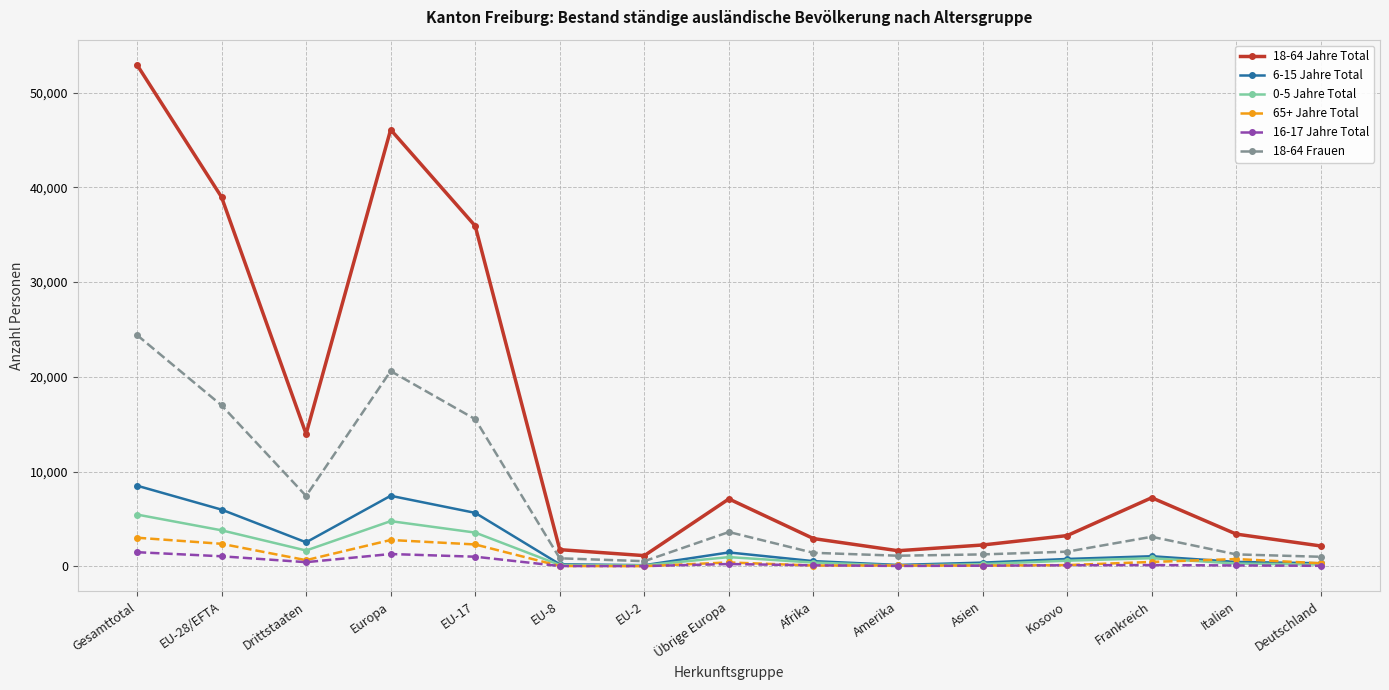

At which label is 6-15 Jahre Total closest to 4312?

EU-17